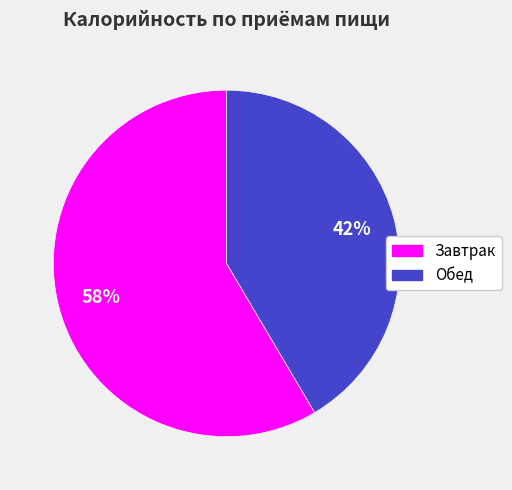

Rank the categories by value from lowest to highest.

Обед, Завтрак